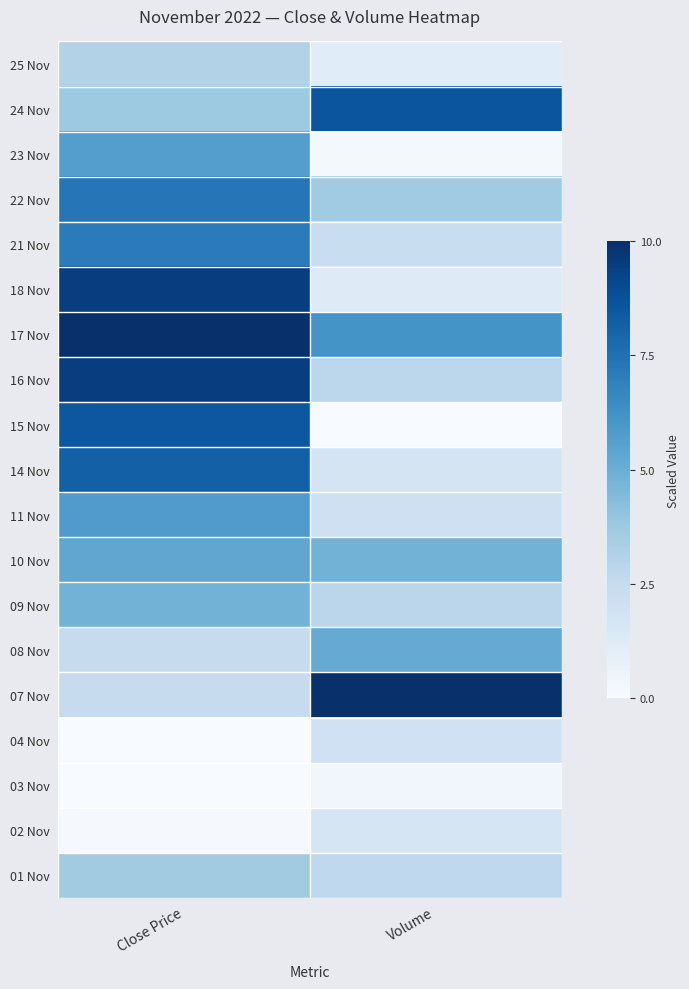

At Close Price, list the series in order from smallest to largest.

04 Nov, 03 Nov, 02 Nov, 08 Nov, 07 Nov, 25 Nov, 01 Nov, 24 Nov, 09 Nov, 10 Nov, 23 Nov, 11 Nov, 21 Nov, 22 Nov, 14 Nov, 15 Nov, 18 Nov, 16 Nov, 17 Nov